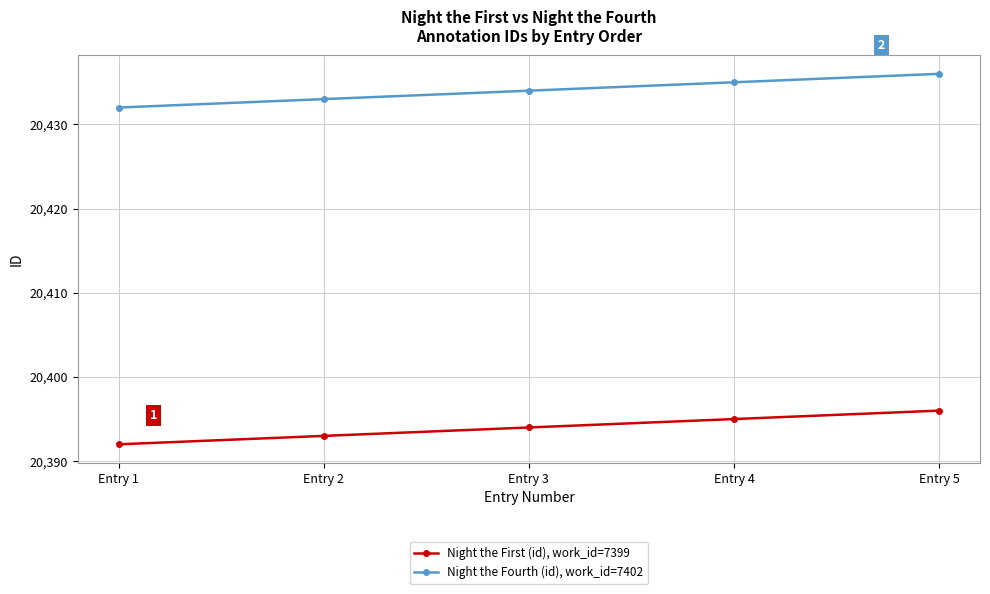

The Night the First (id), work_id=7399 series shows 27586 at Entry 1. True or false?

False